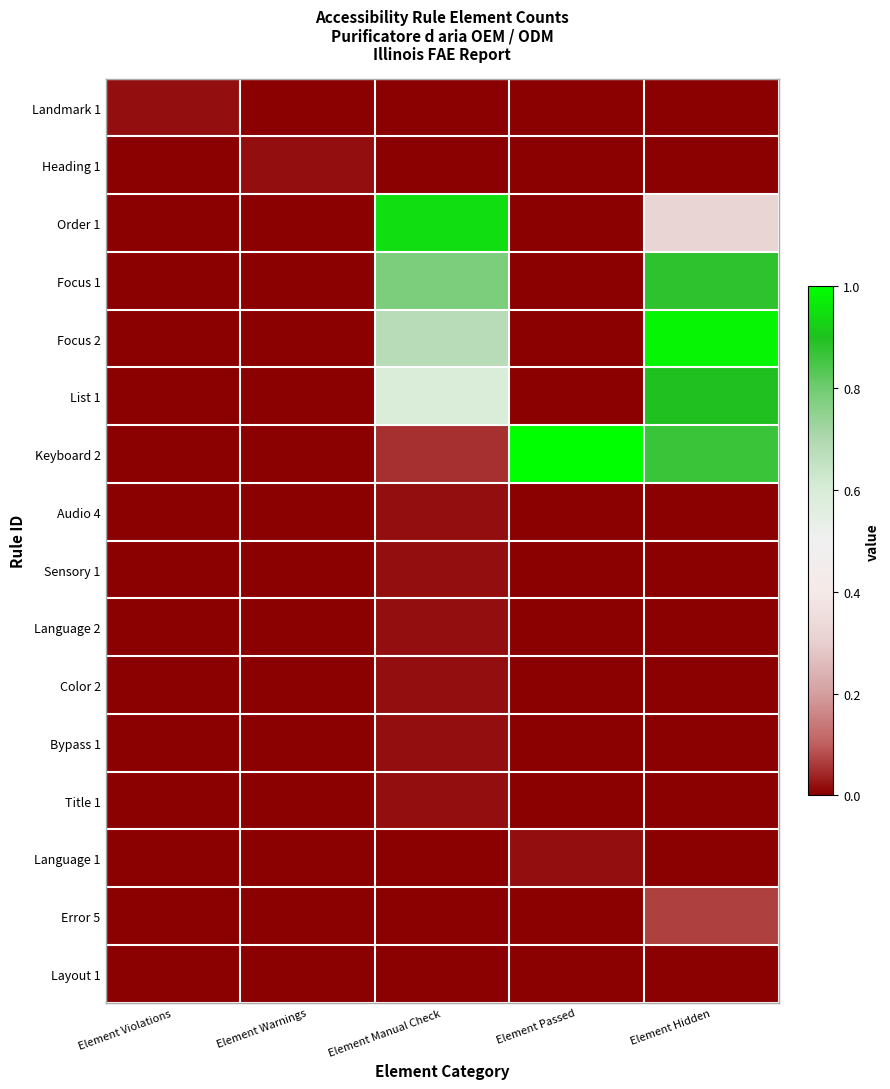

How many series are shown in this chart?

16